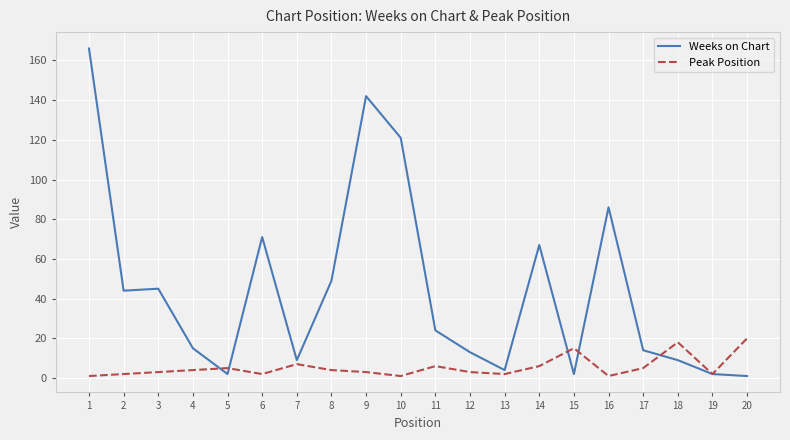

Which label corresponds to the largest value in the chart?

1